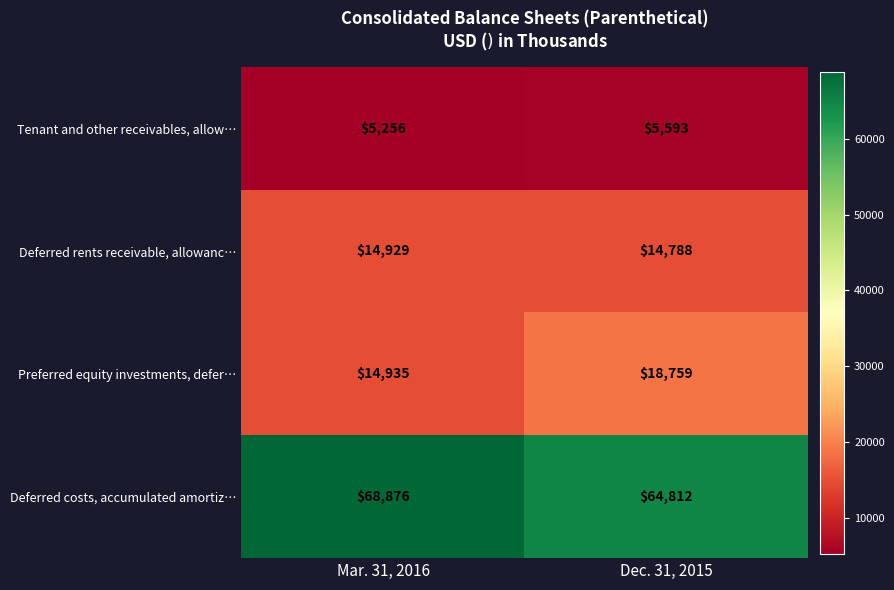

What is the sum of all Preferred equity investments, defer… values?

33694